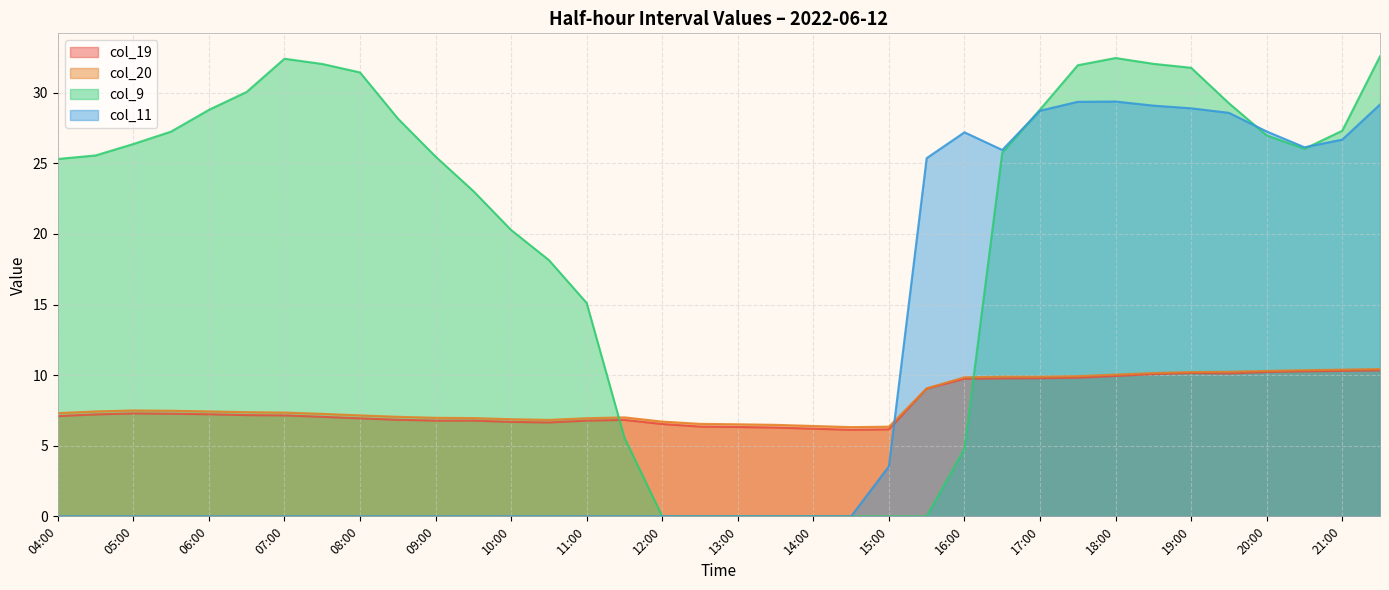

True or false: col_11 has a value of -18.2 at 14:00.

False